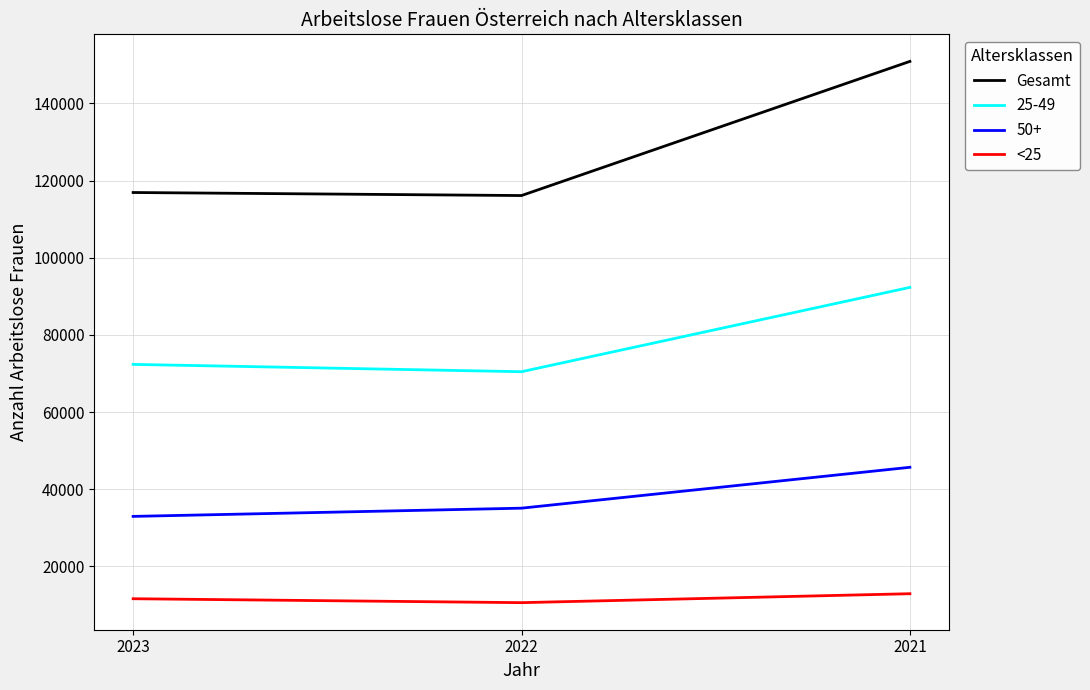

What is the difference between the Gesamt values at 2021 and 2022?

34778